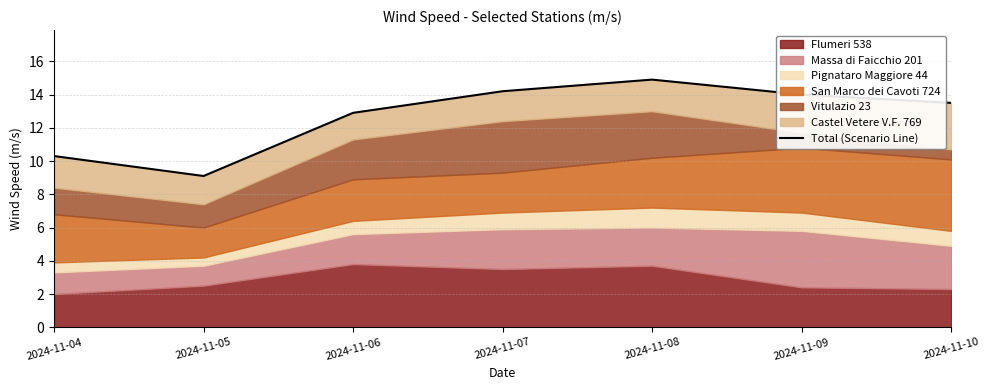

True or false: the data has more than 0 interior local peaks.

True